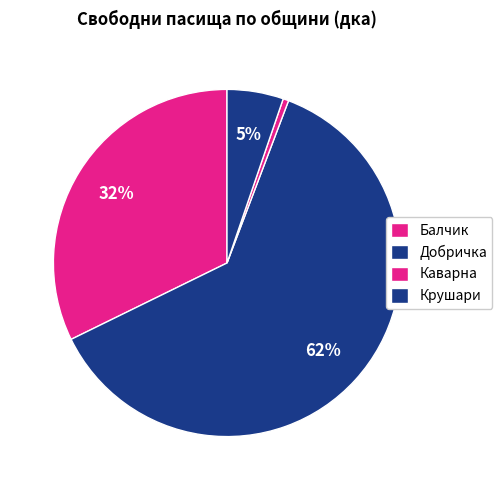

The Каварна slice represents 1% of the pie. True or false?

True